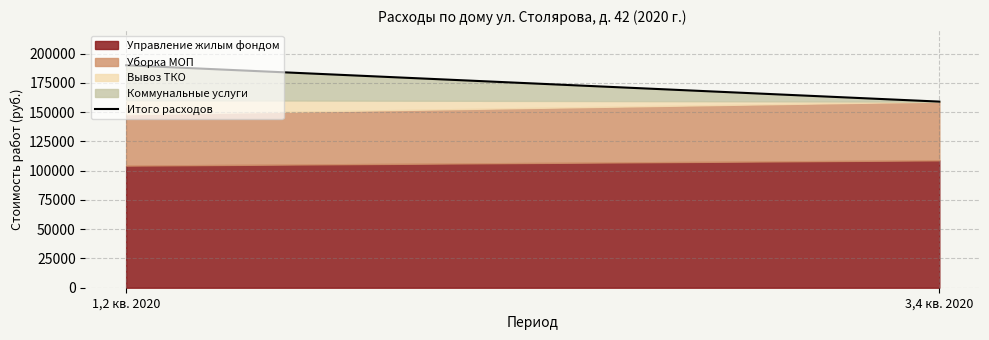

The chart shows a value of 189965.3 at 1,2 кв. 2020. True or false?

True